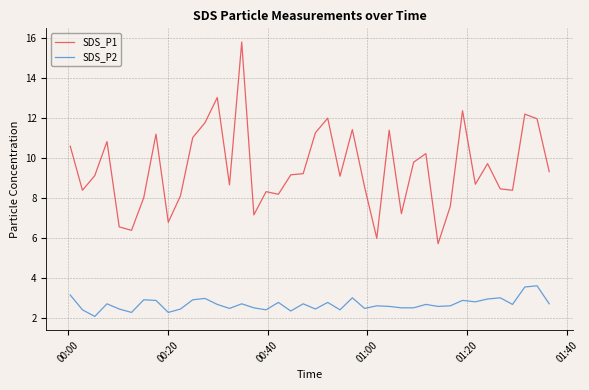

True or false: SDS_P1 and SDS_P2 cross at least once.

False